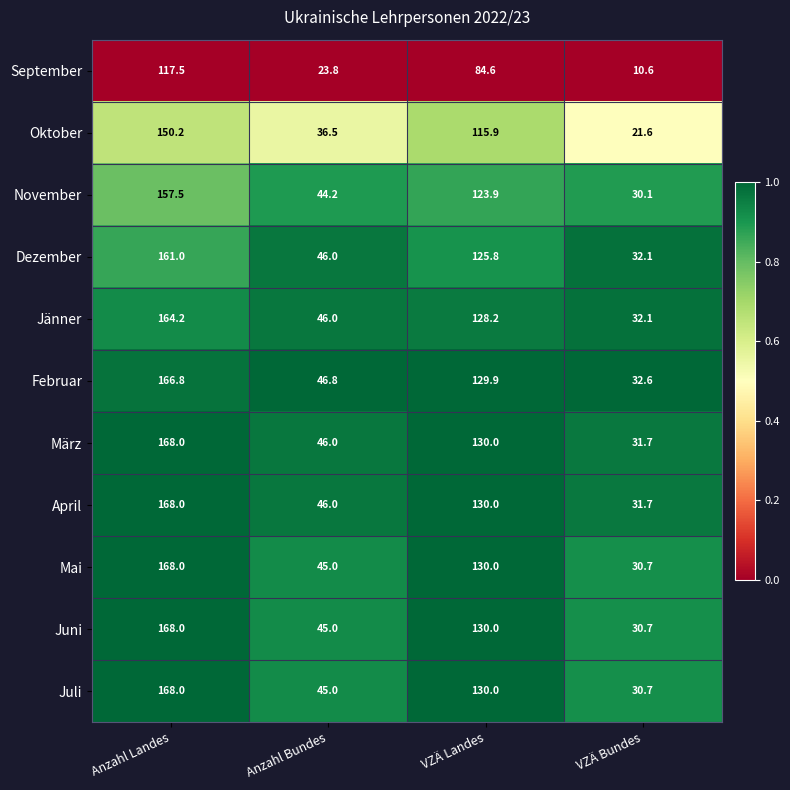

Which category has the lowest value in the Juni series?

VZÄ Bundes